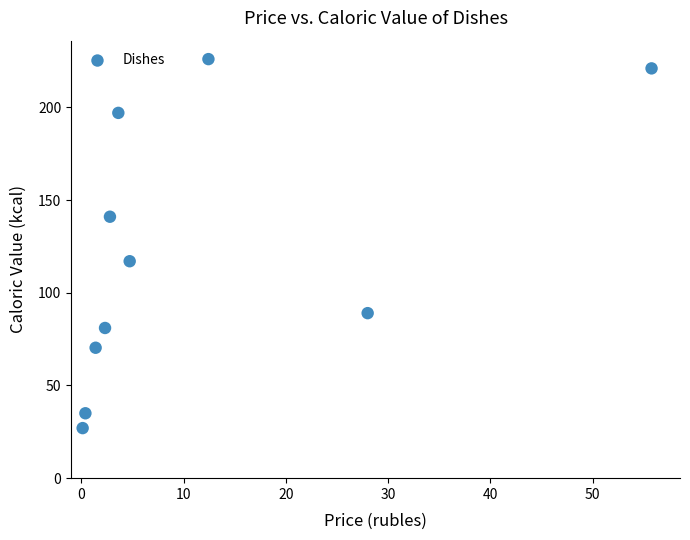

What Y value in the scatter plot is closest to 126?

117.0